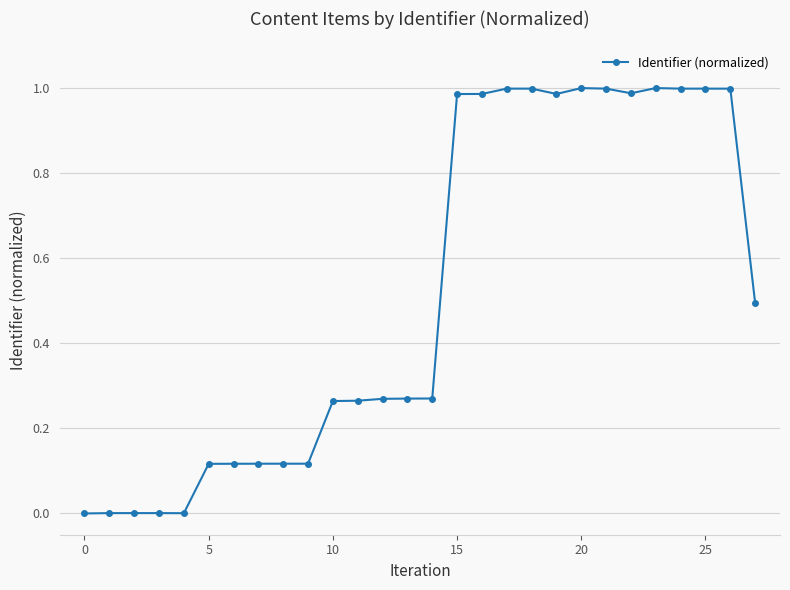

What is the sum of all values?

14.4